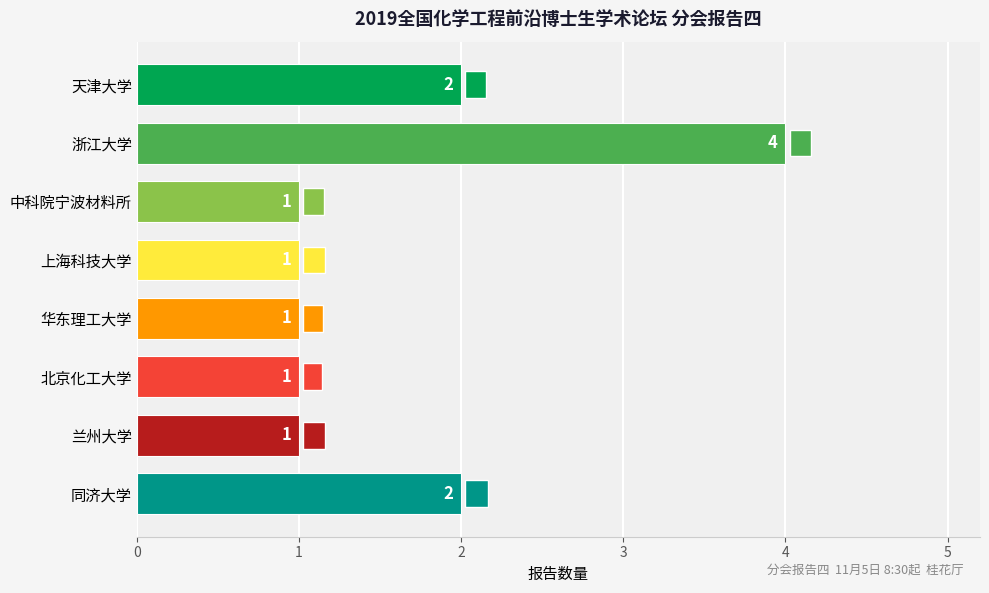

How many categories are shown in the chart?

8